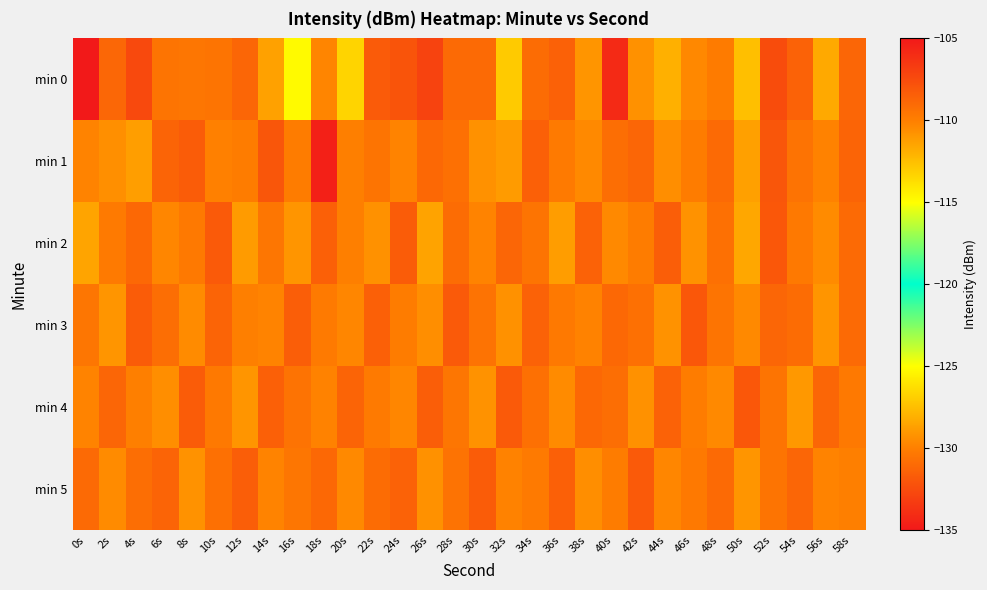

Which label corresponds to the smallest value in the chart?

0s